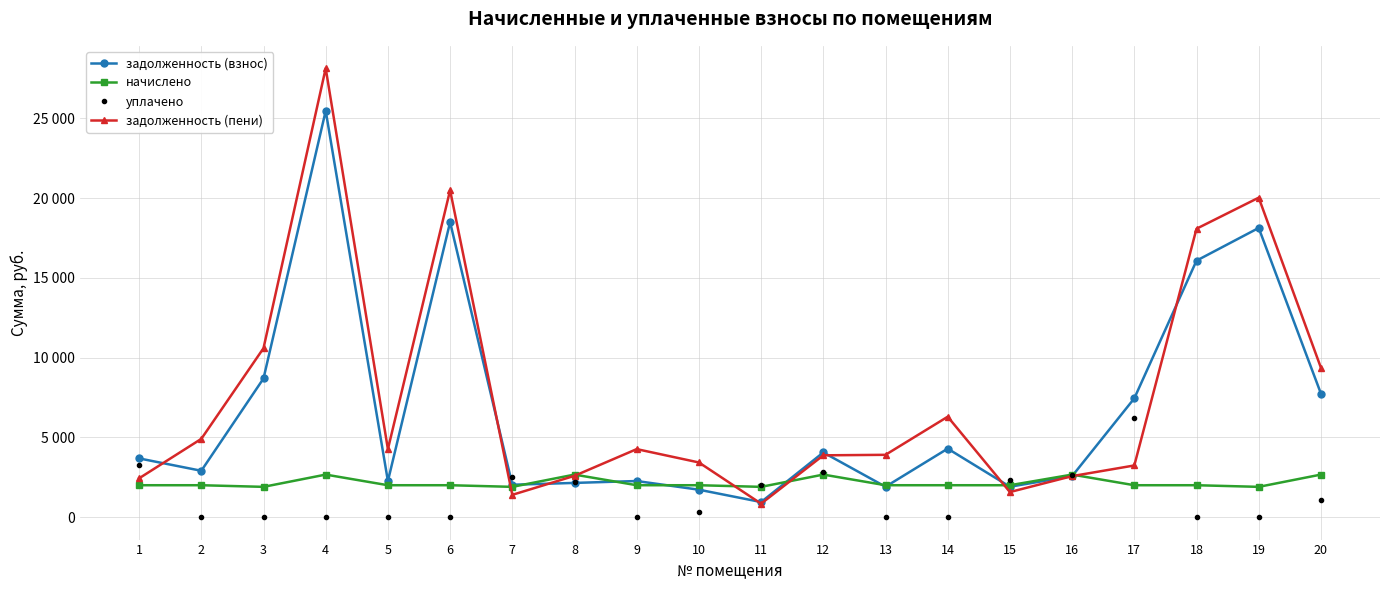

Is the value of задолженность (пени) at 10 greater than the value of уплачено at 6?

Yes